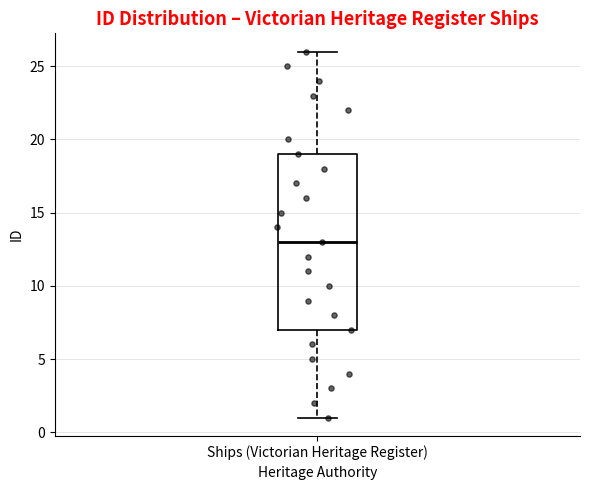

Transcribe this box plot: give where the median line is, the range the box spans, and where the two whiskers end, as read against the y-axis. The values are not printed on the chart, so give them approximately, as read against the axis.

median 13, box 7 to 19, whiskers 1 to 26